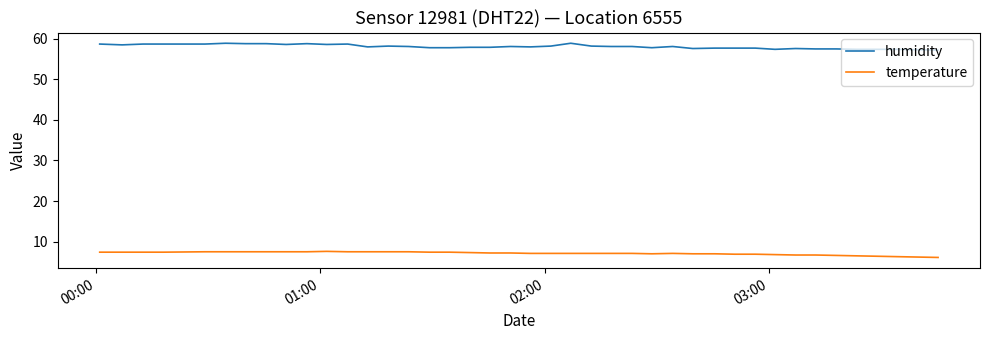

Rank the series by their maximum value, from highest to lowest.

humidity, temperature